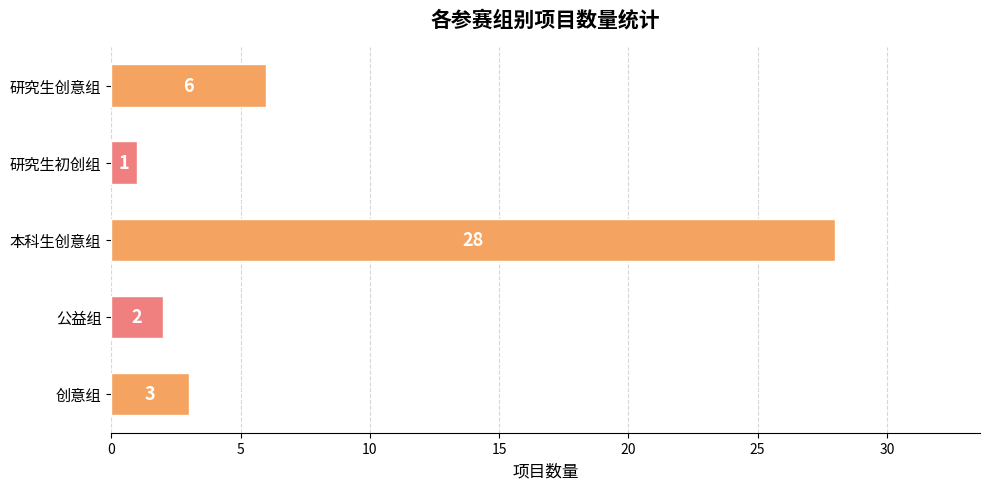

True or false: the data shows 6 at 研究生创意组.

True